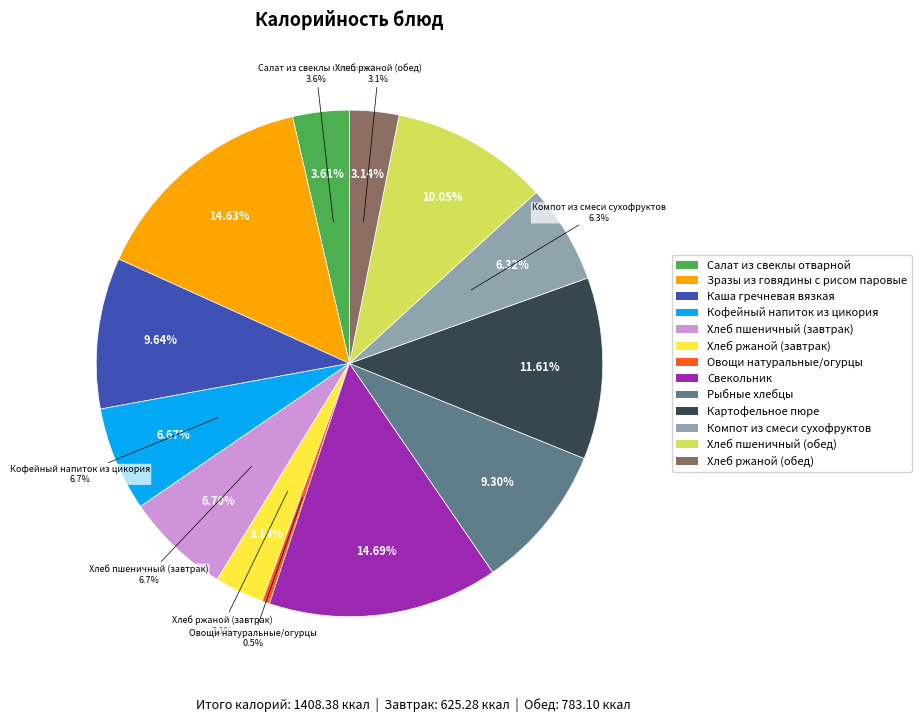

What portion of the pie excludes Хлеб пшеничный (завтрак)?

93.3%